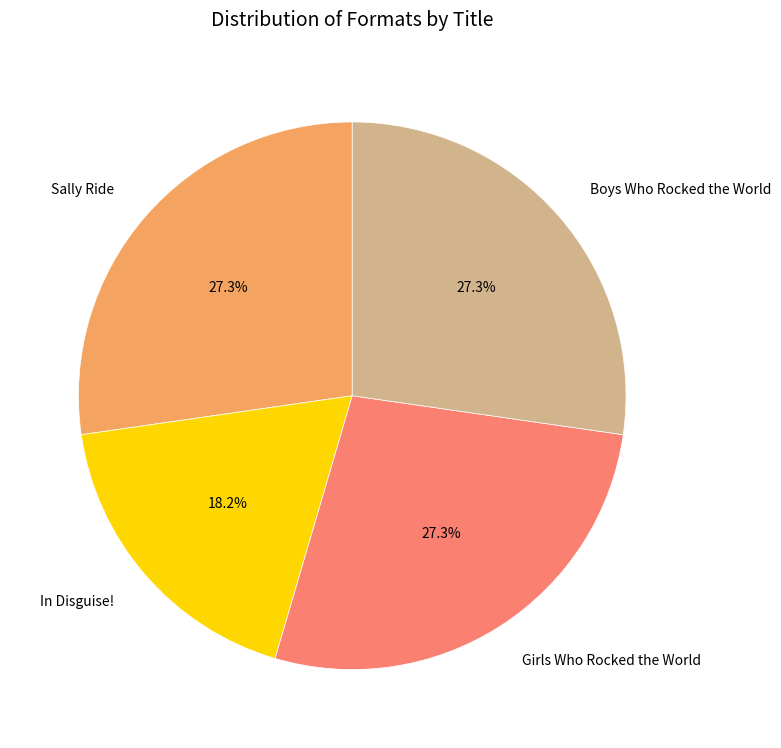

To the nearest percent, what is the combined percentage of Sally Ride and Girls Who Rocked the World?

55%